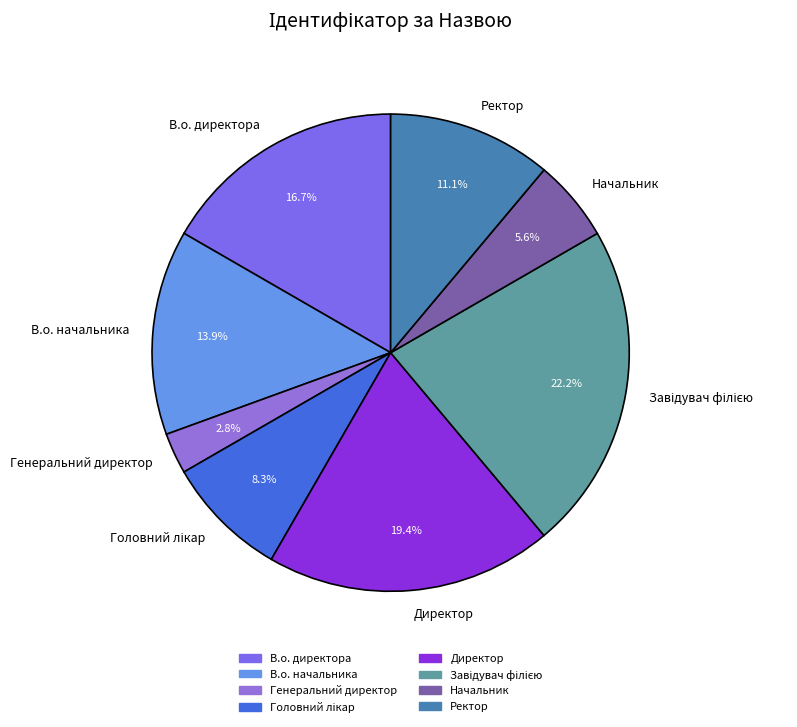

To the nearest percent, what is the combined percentage of В.о. директора and В.о. начальника?

31%